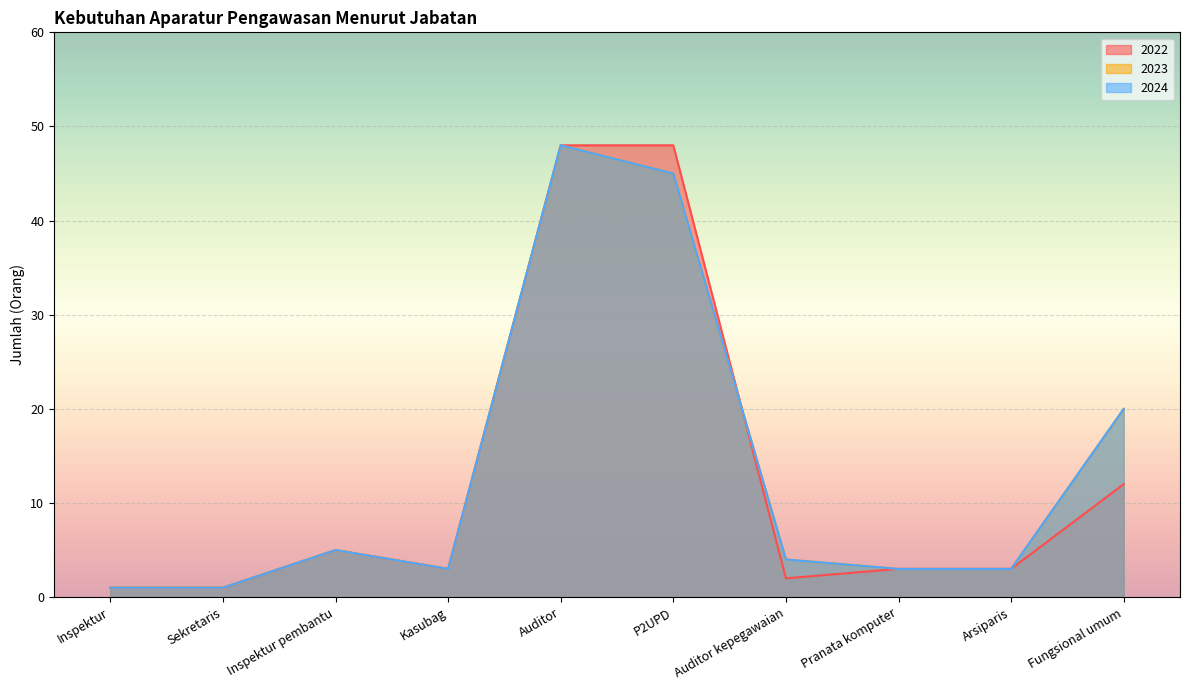

Between Sekretaris and Auditor kepegawaian, which series saw the biggest shift?

2023